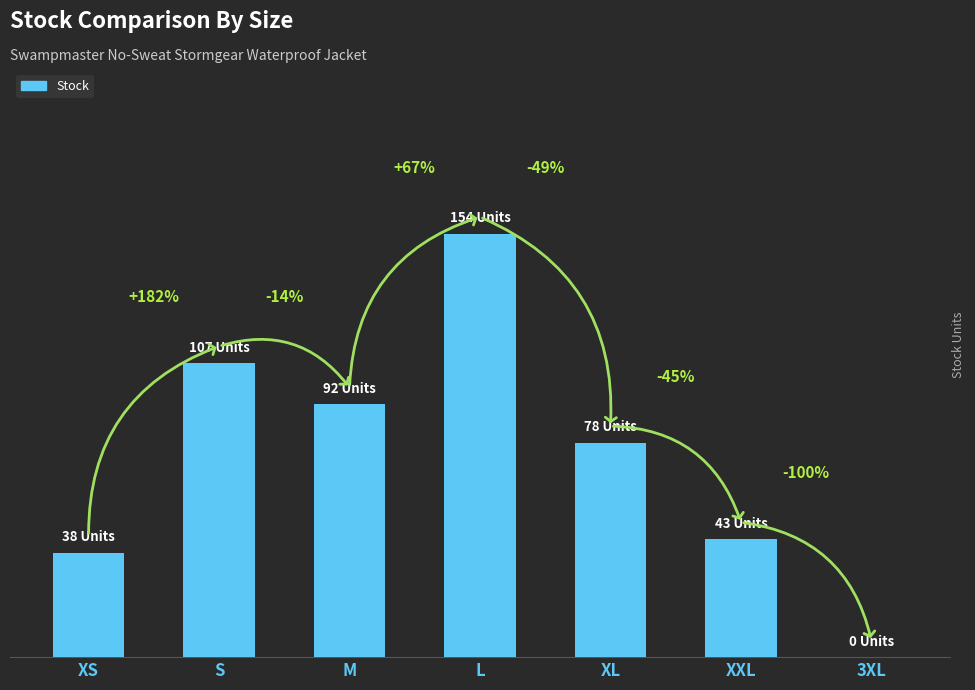

Rank the categories by value from highest to lowest.

L, S, M, XL, XXL, XS, 3XL